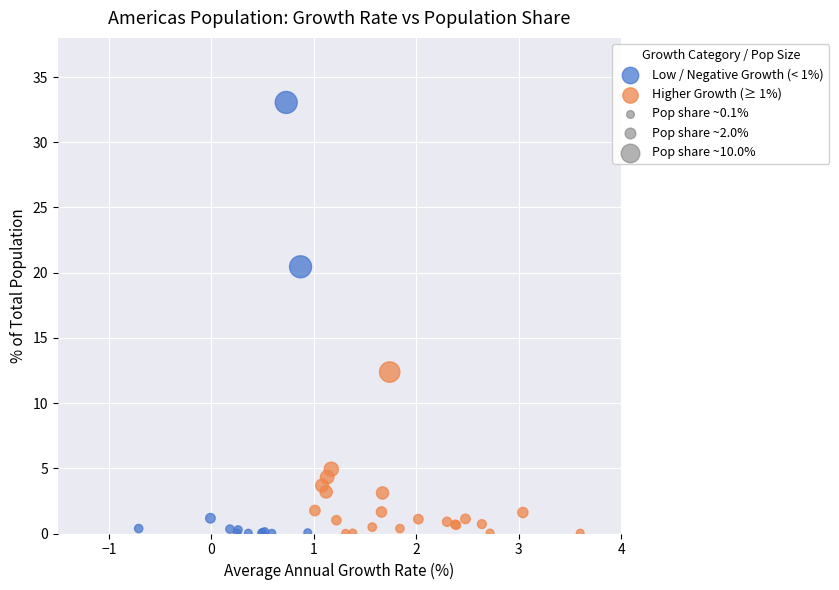

Which series has the largest Y range (max minus min)?

Low / Negative Growth (< 1%)